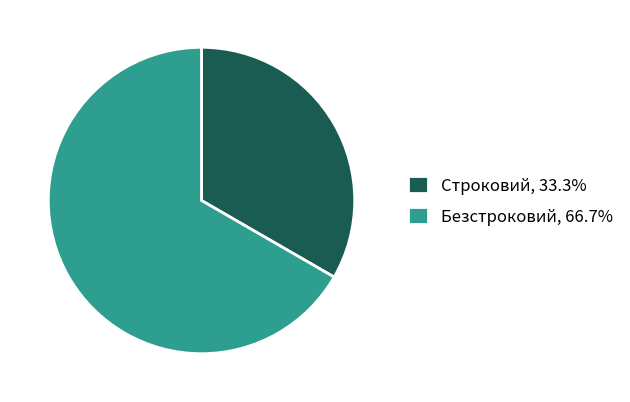

How many segments does this pie chart have?

2